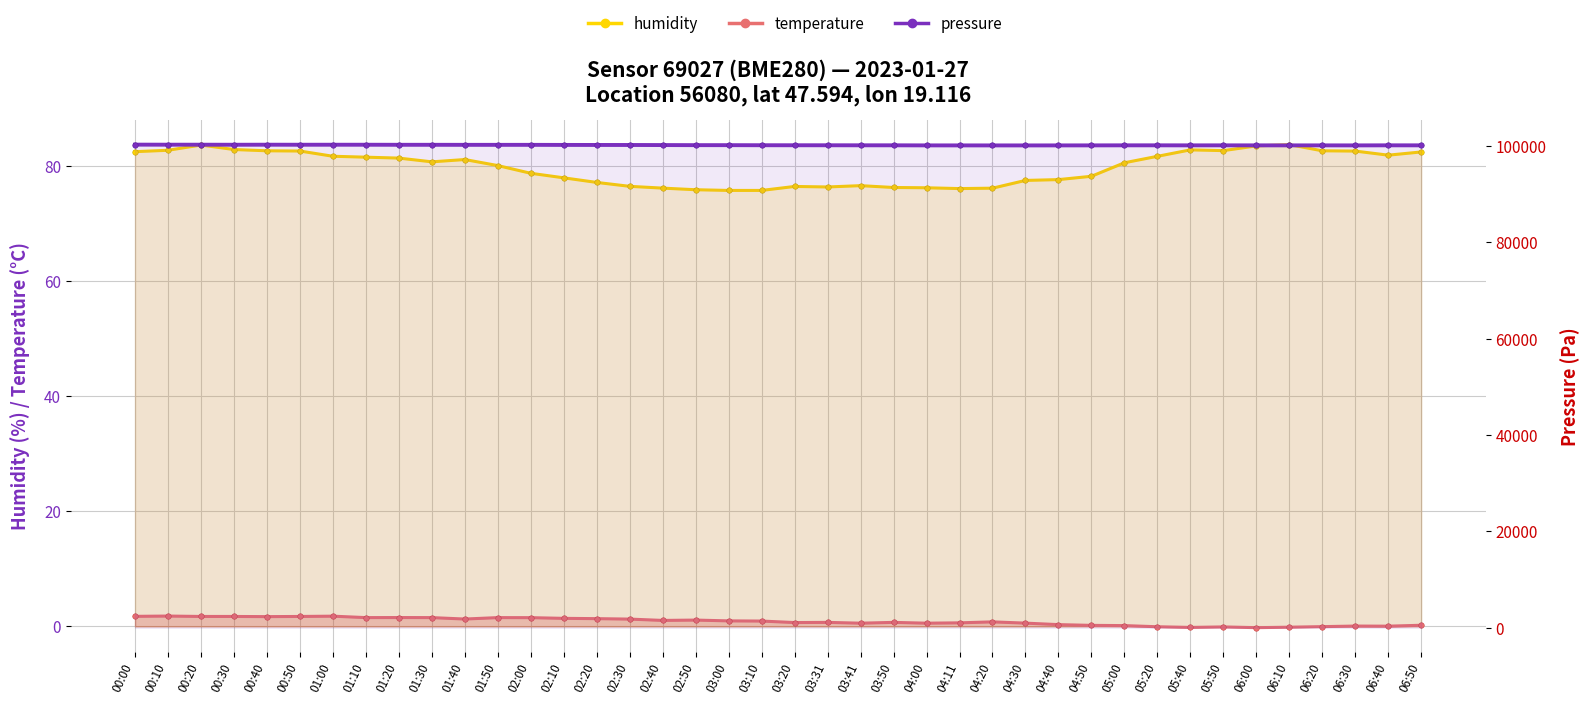

Between 04:50 and 05:00, which series saw the biggest shift?

pressure